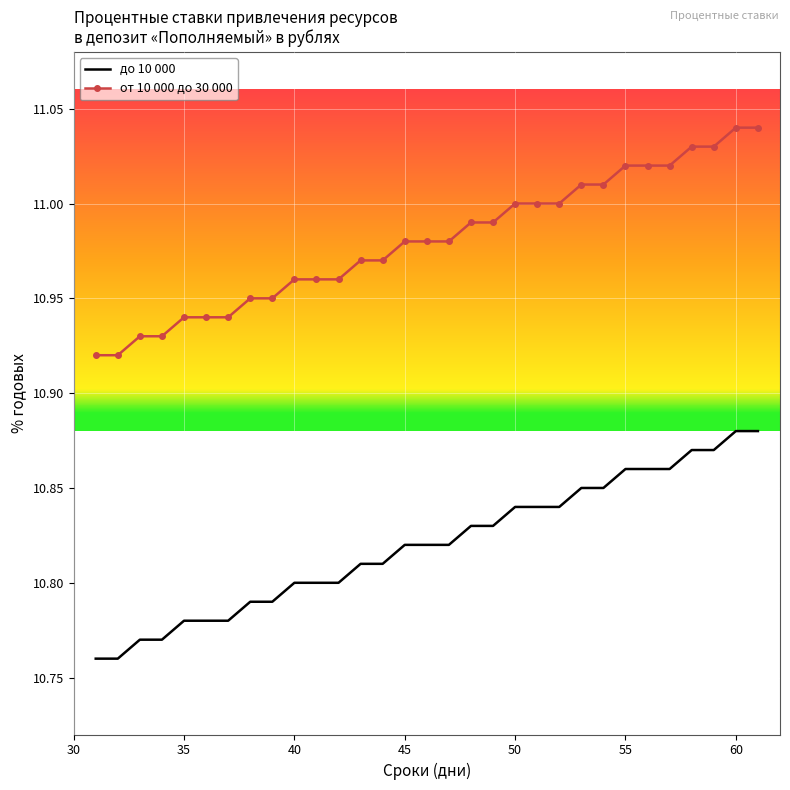

What are all the series names shown in the legend?

до 10 000, от 10 000 до 30 000